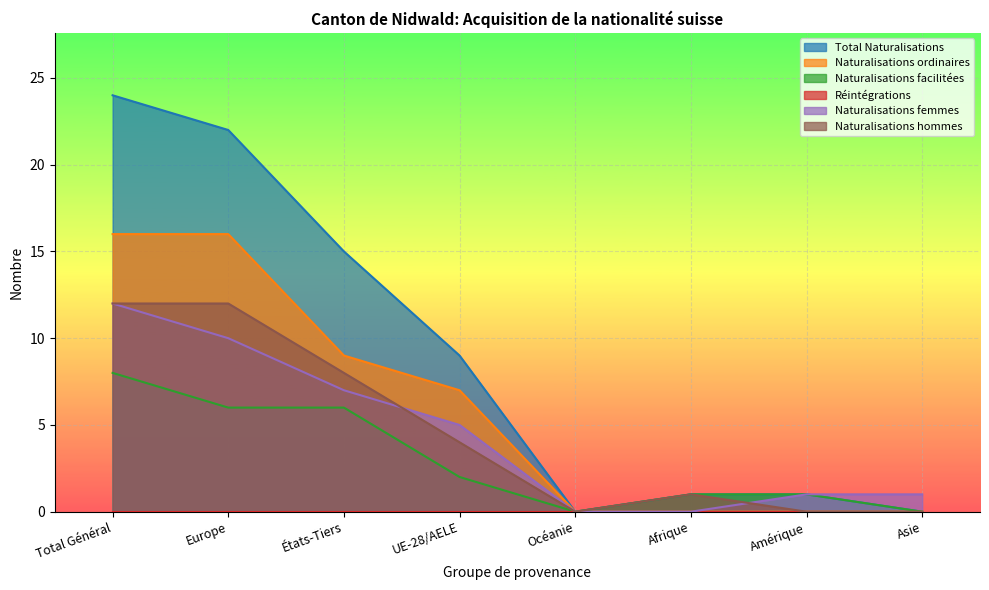

What is the greatest value displayed?

24